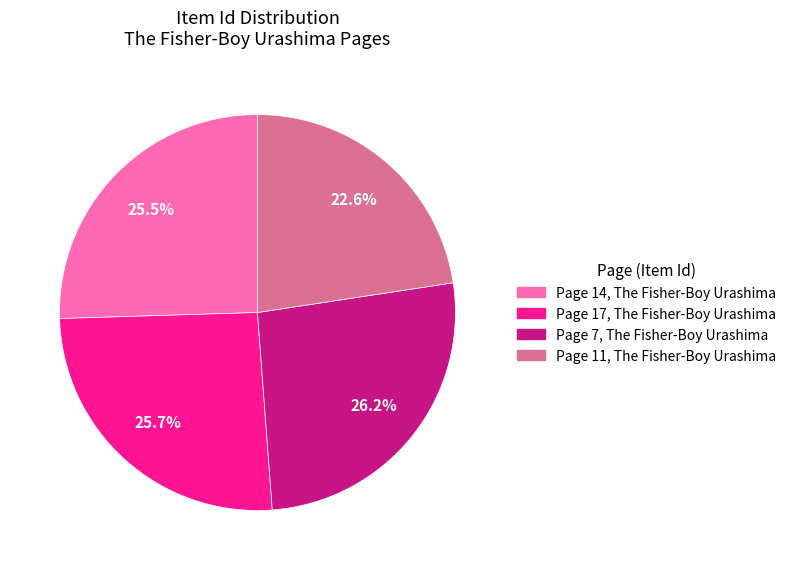

What is the smallest slice in the pie chart?

Page 11, The Fisher-Boy Urashima